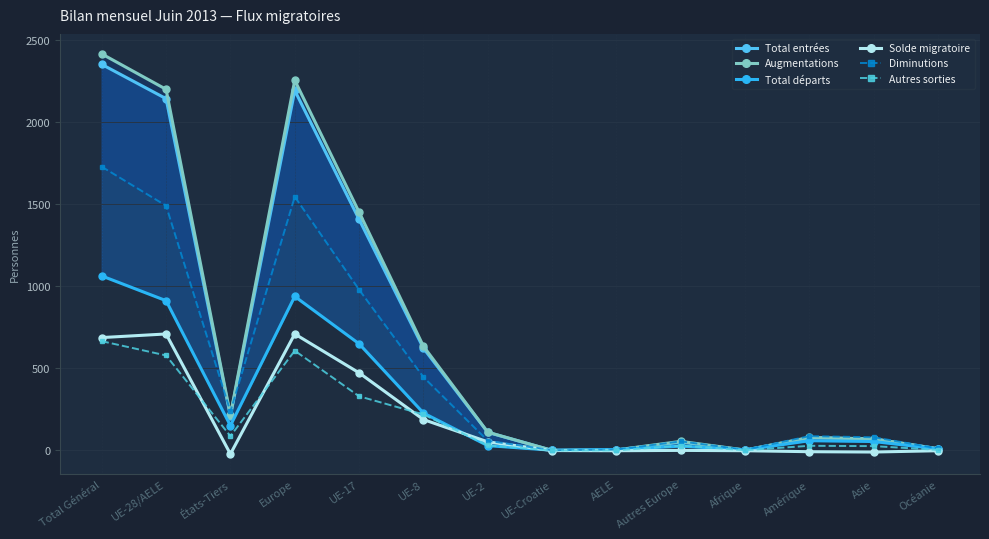

Is the value of Augmentations at Autres Europe greater than the value of Diminutions at Amérique?

No